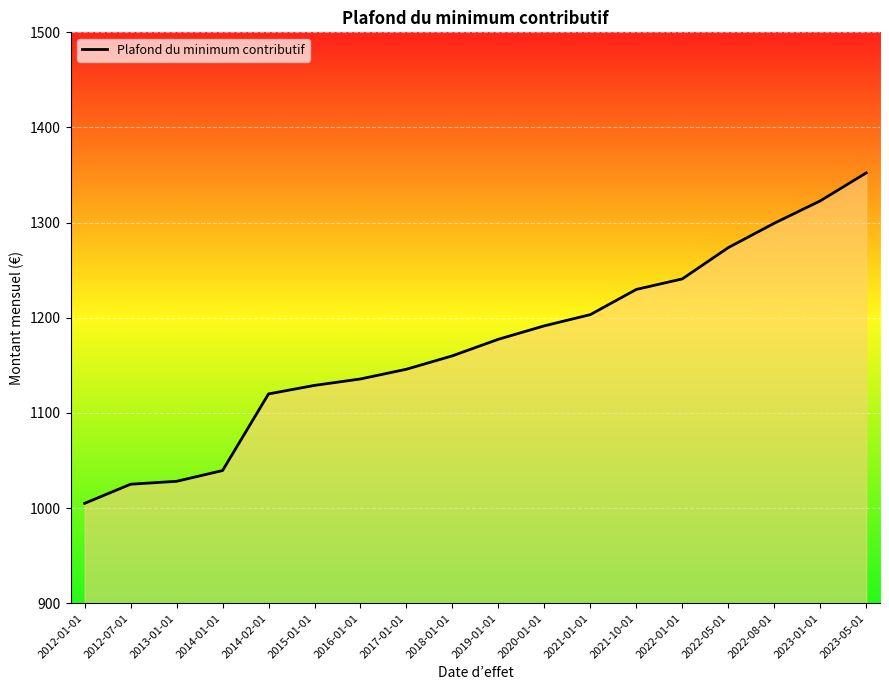

What value does the data have at 2016-01-01?

1135.7